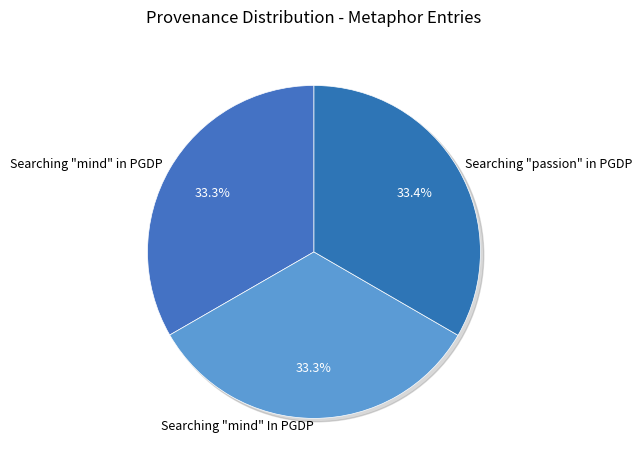

Do Searching "mind" In PGDP and Searching "mind" in PGDP together represent more than half of the pie?

Yes